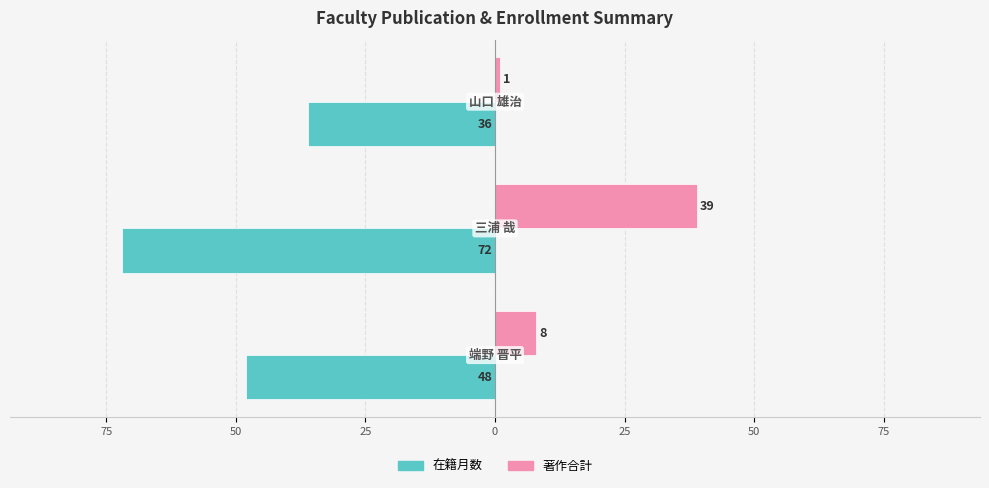

Reading left to right, what are all the values shown in this chart?

在籍月数: -48	-72	-36
著作合計: 8	39	1